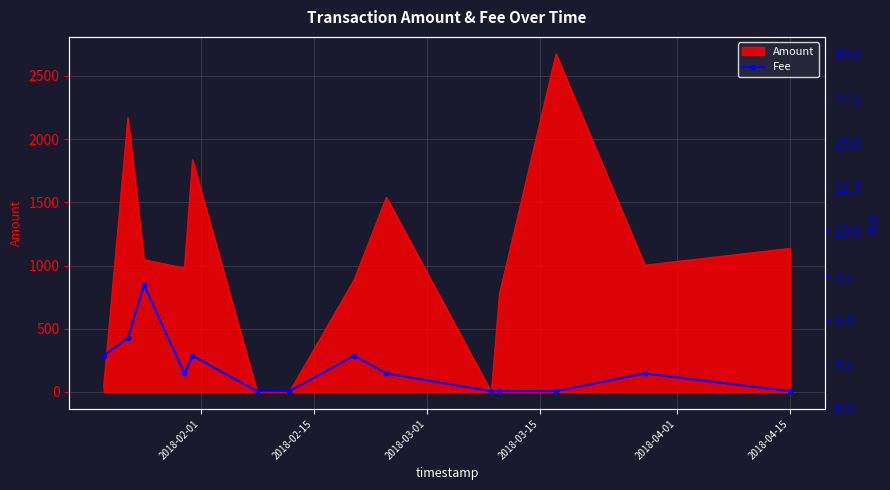

Reading left to right, transcribe all the data shown in this chart.

3	4	7	2	3	1	1	3	2	1	1	1	2	1